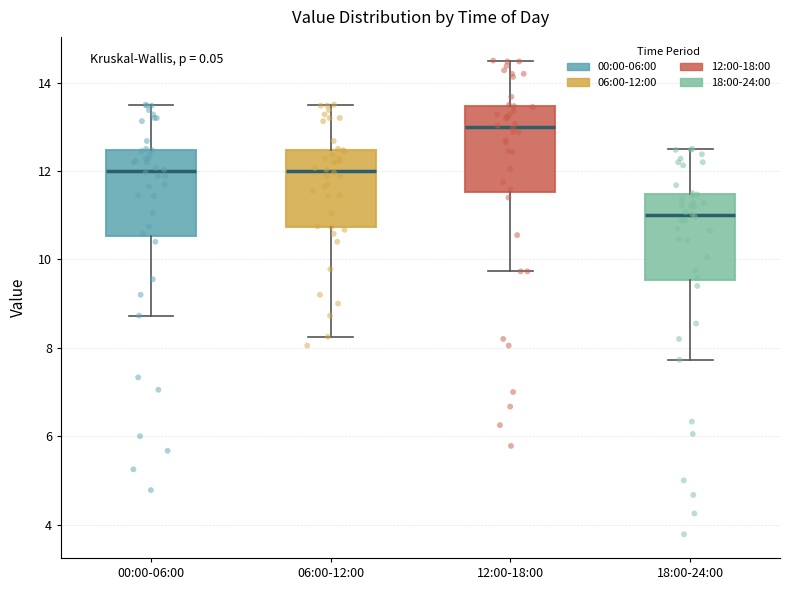

Which box's median line is the lowest?

18:00-24:00